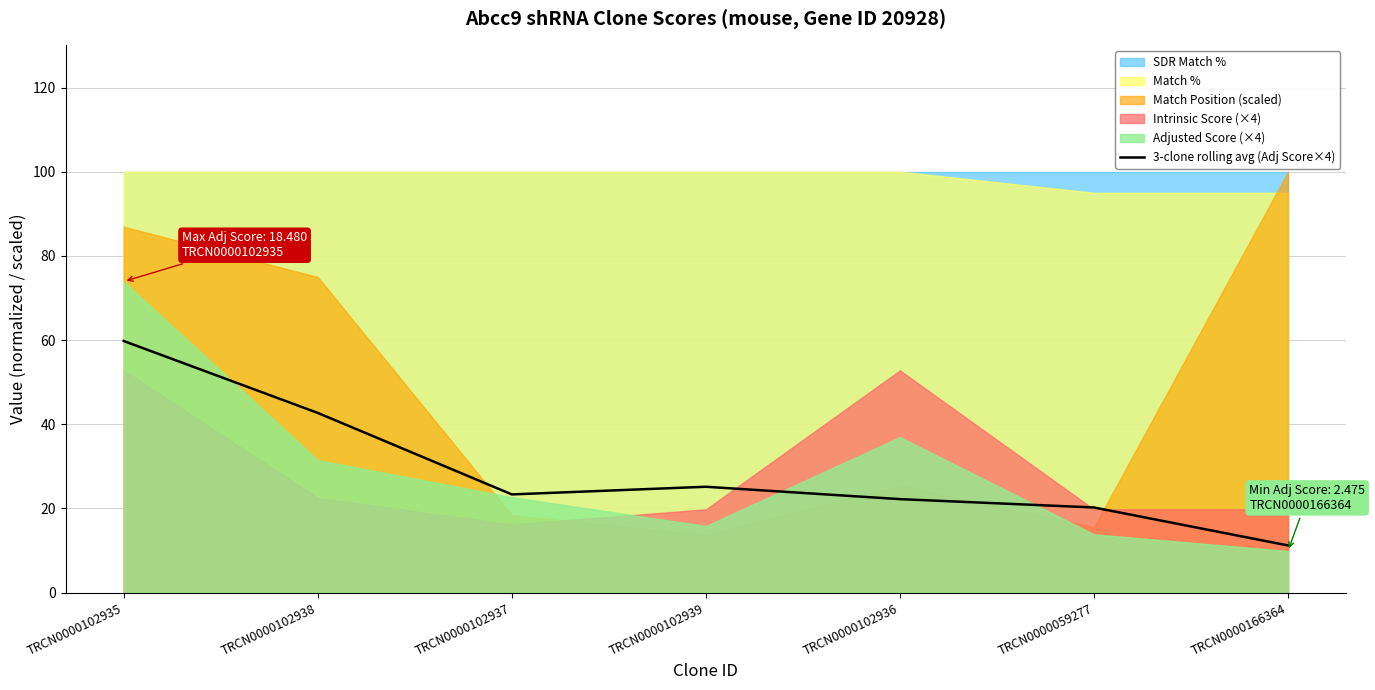

Reading right to left, transcribe all the data shown in this chart.

TRCN0000166364=11.2	TRCN0000059277=20.2	TRCN0000102936=22.2	TRCN0000102939=25.2	TRCN0000102937=23.3	TRCN0000102938=42.7	TRCN0000102935=59.8